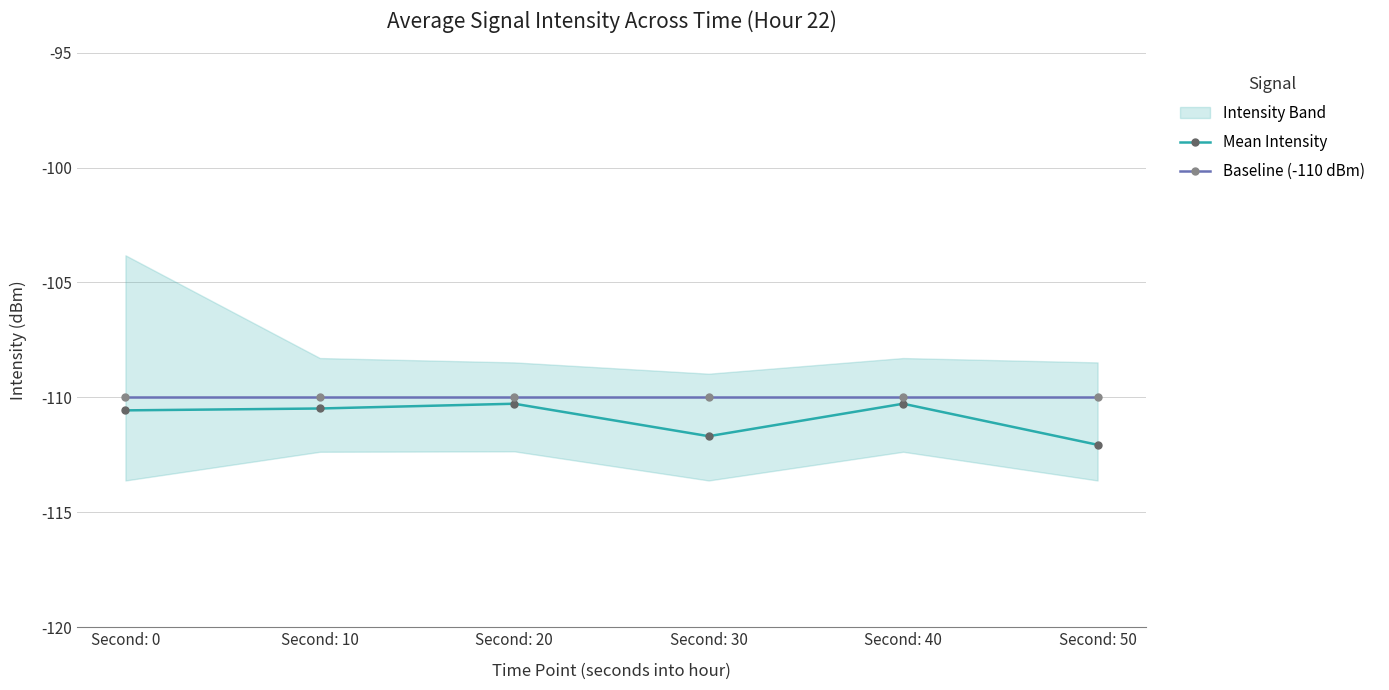

What is the sum of all Baseline (-110 dBm) values?

-660.0